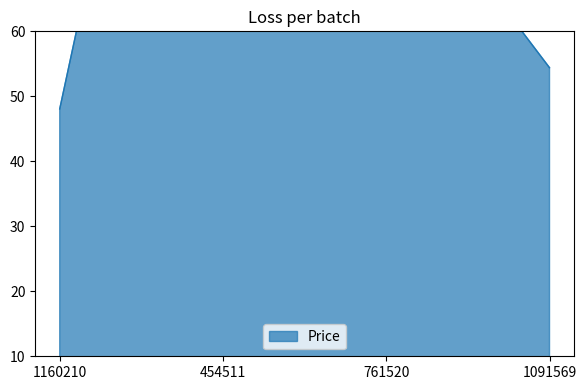

What is the ratio of the value at 454511 to the value at 1091569?

3.0